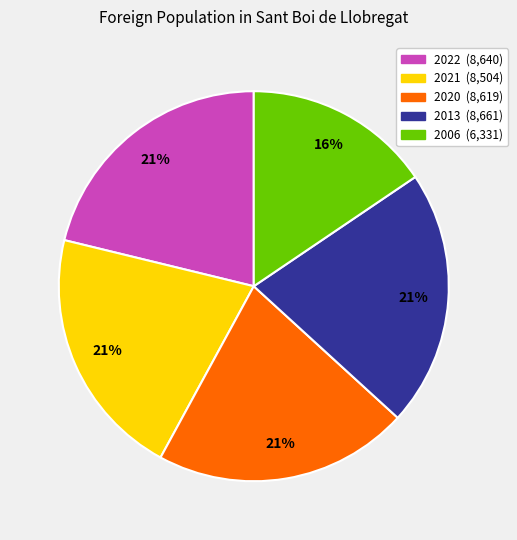

Which category has the smallest portion of the pie?

2006